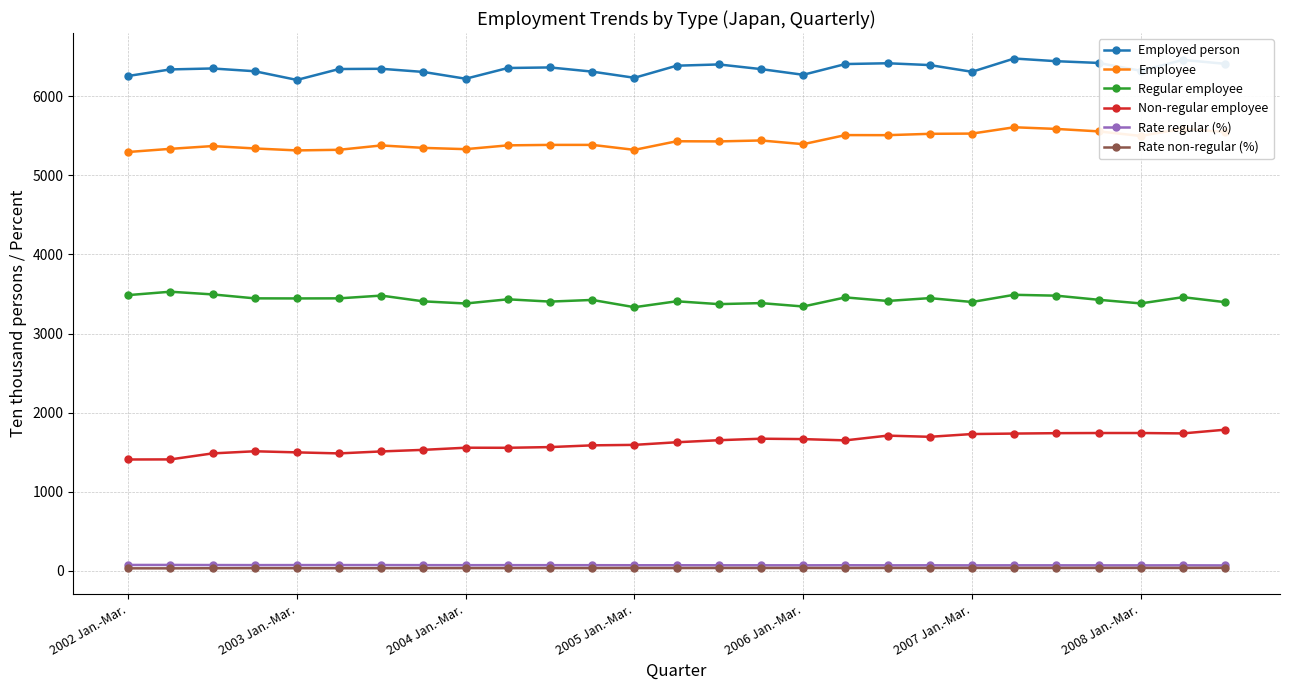

How many categories are shown in the chart?

27